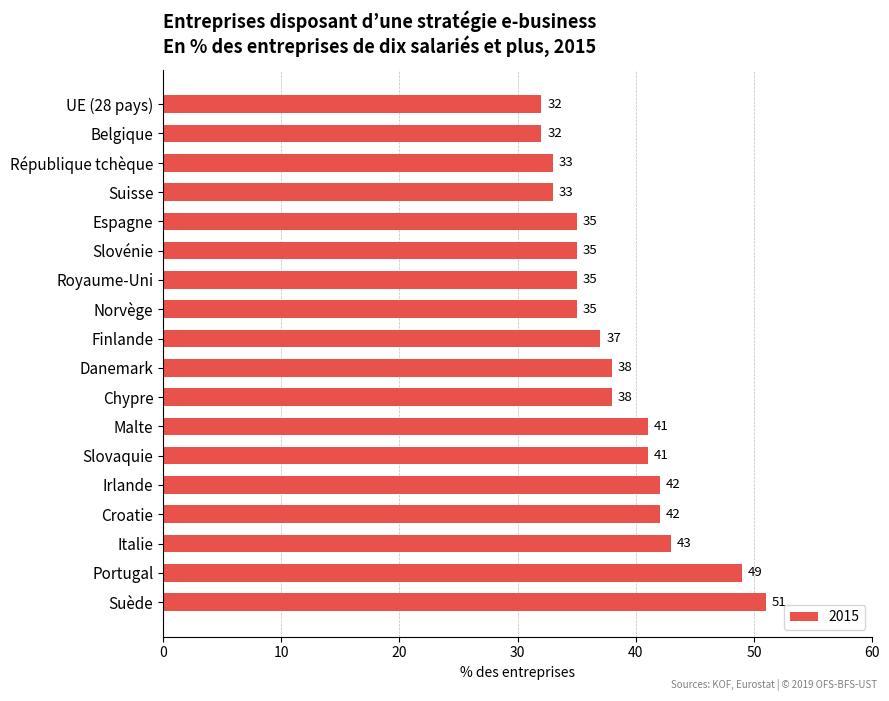

What is the average value?

38